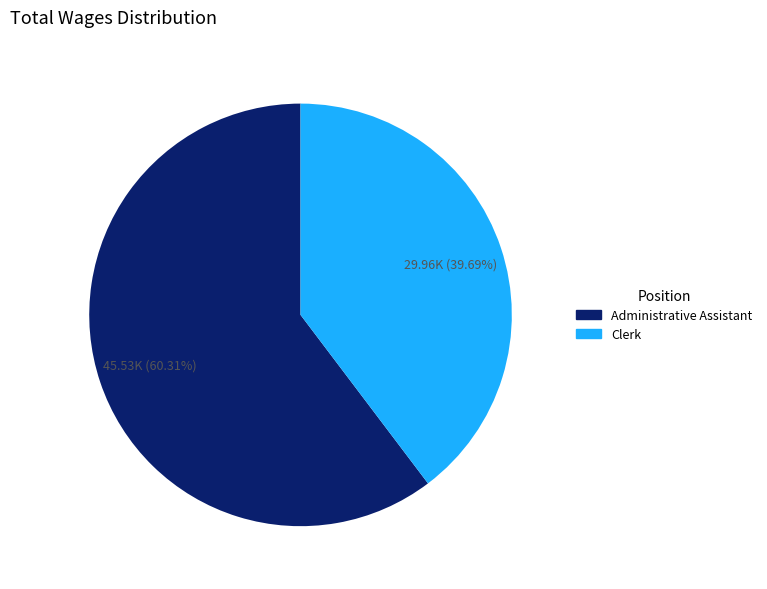

What is the total percentage of Administrative Assistant and Clerk?

100.0%